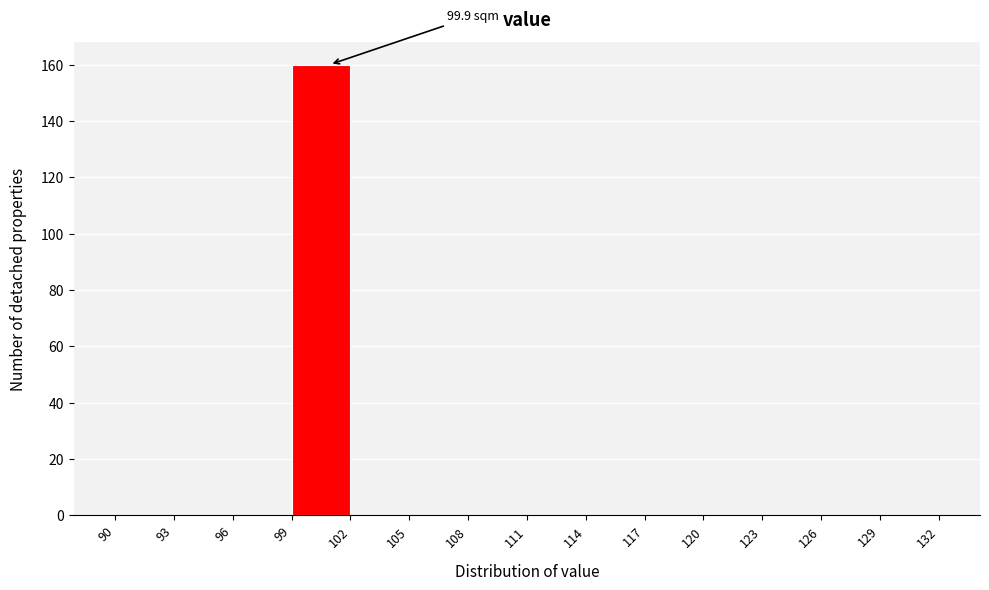

Which range on the x-axis has the tallest bar?

99 to 102